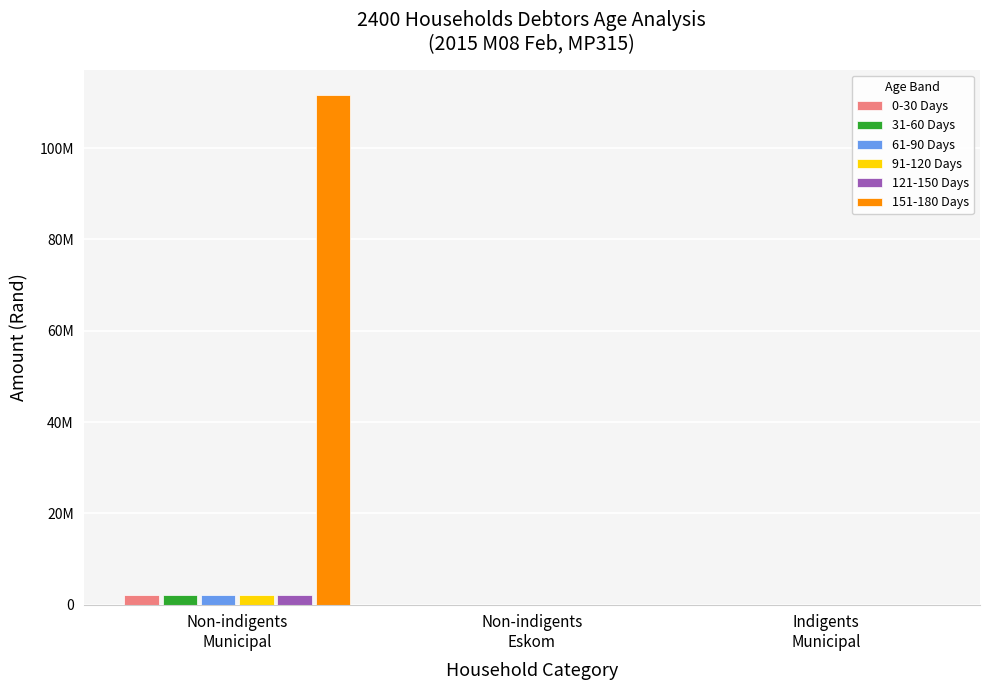

What are all the series names shown in the legend?

0-30 Days, 31-60 Days, 61-90 Days, 91-120 Days, 121-150 Days, 151-180 Days